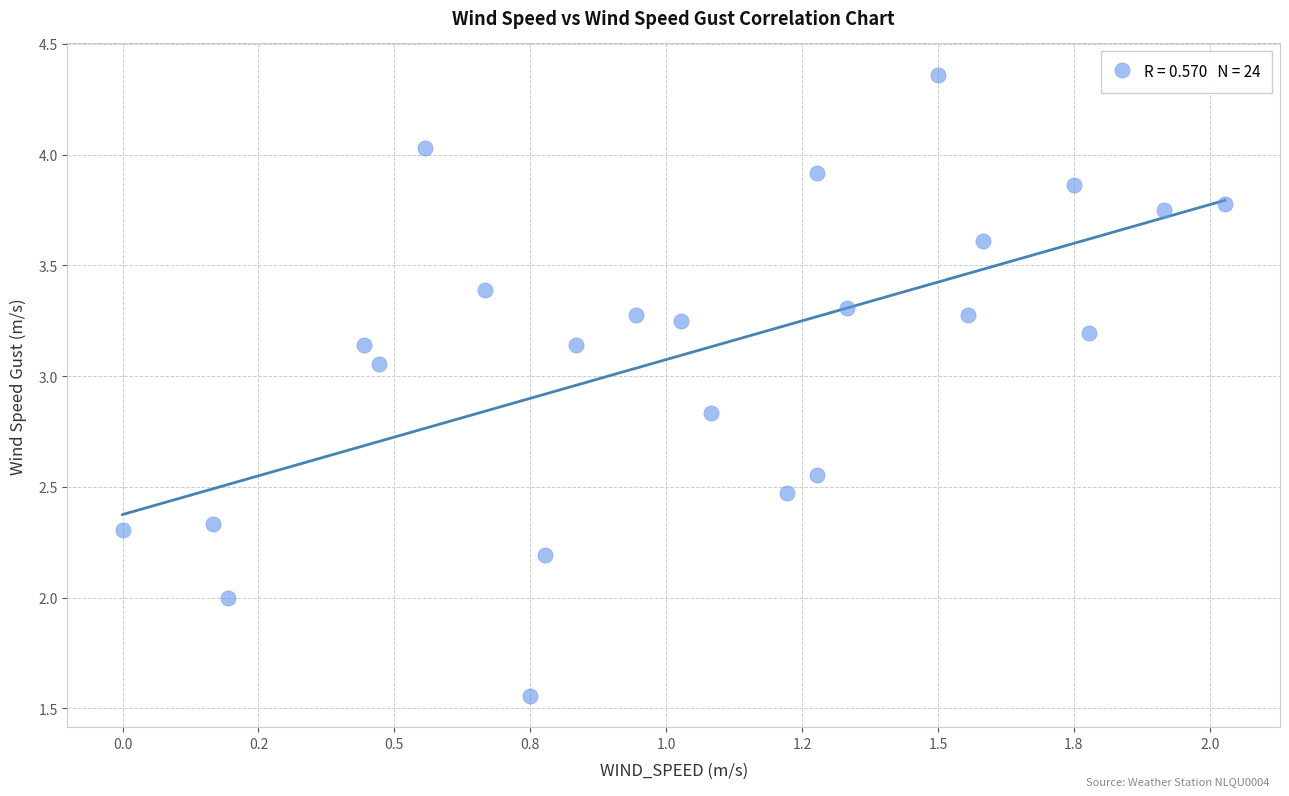

What is the range of X values (max minus min)?

2.0